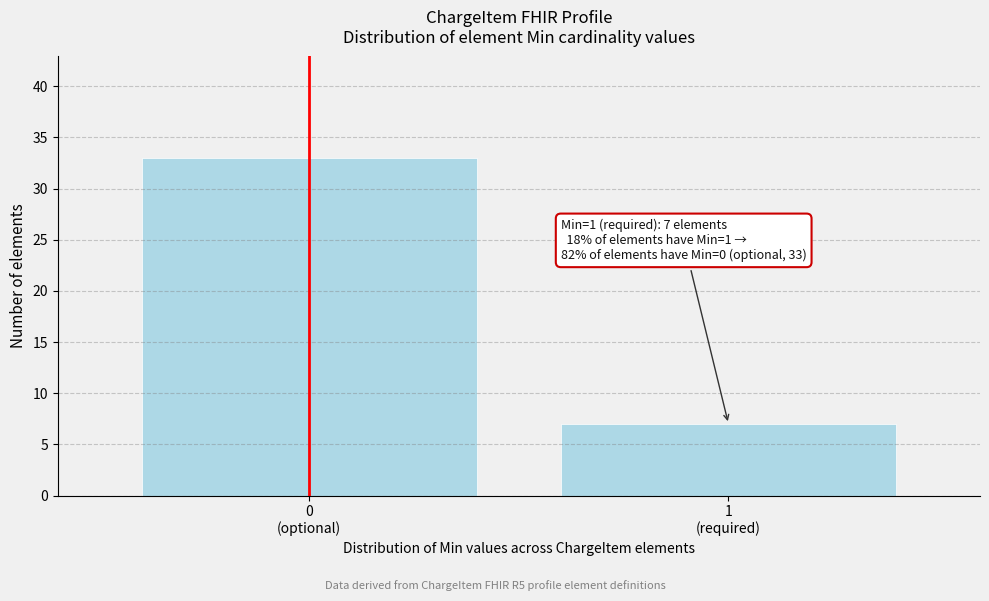

Reading right to left, list all the values displayed in this chart.

7	33